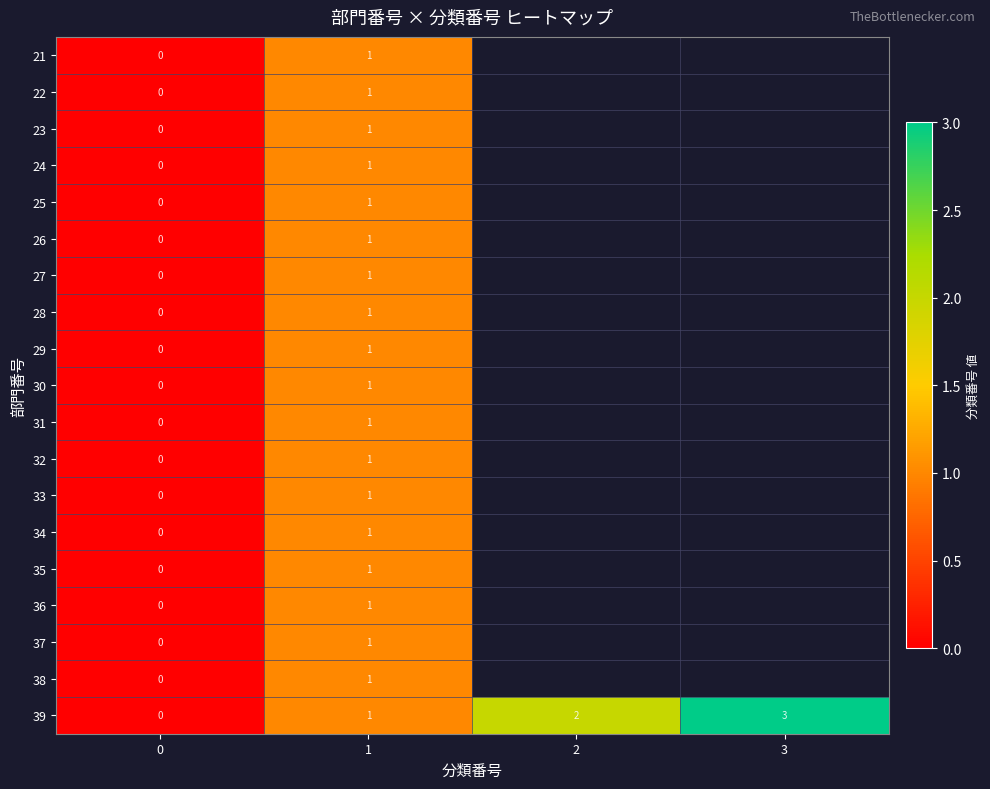

True or false: 34 has a value of 2 at 1.

False